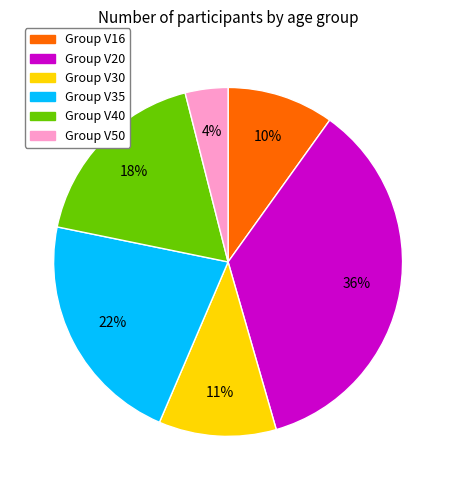

Is there any slice that represents more than half of the pie?

No